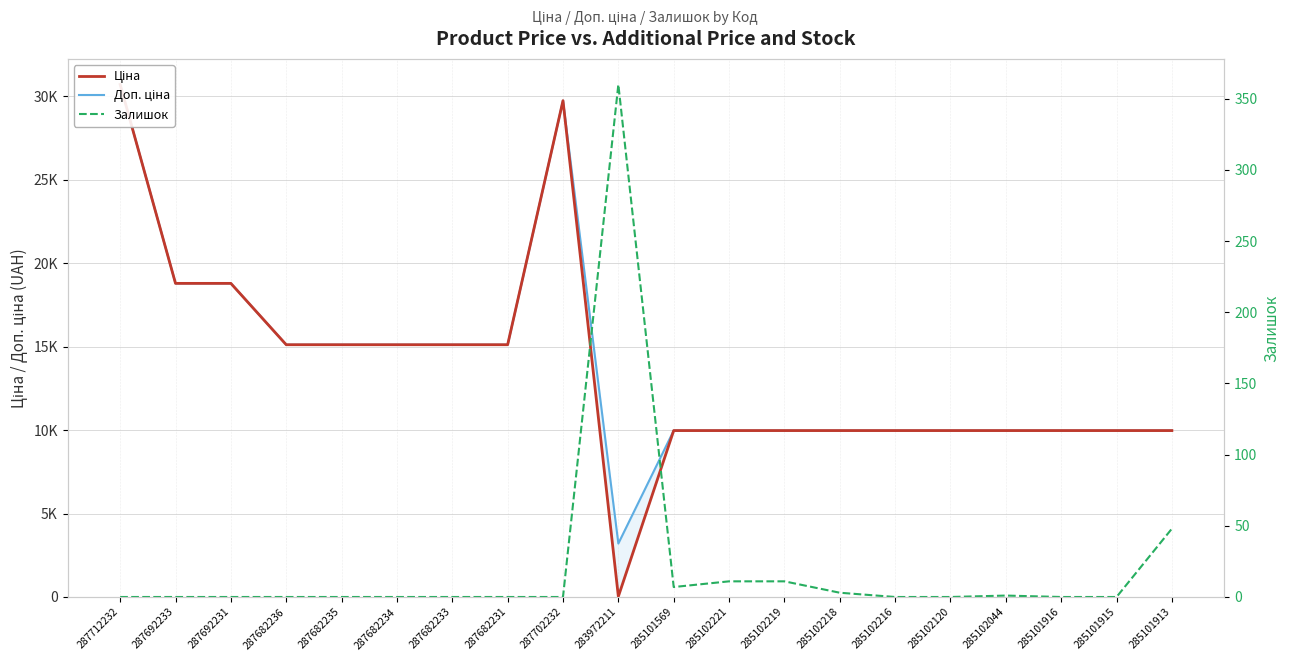

What is the difference between the maximum and minimum values in the Залишок series?

360.0